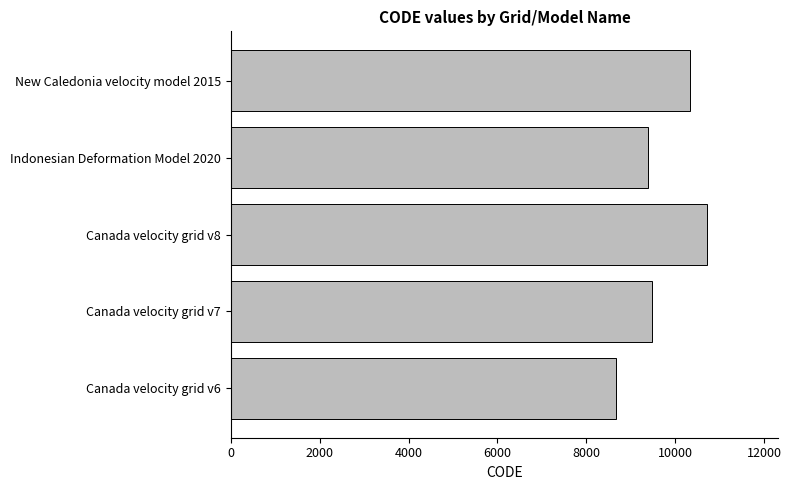

Where is the data nearest to the value 9691?

Canada velocity grid v7